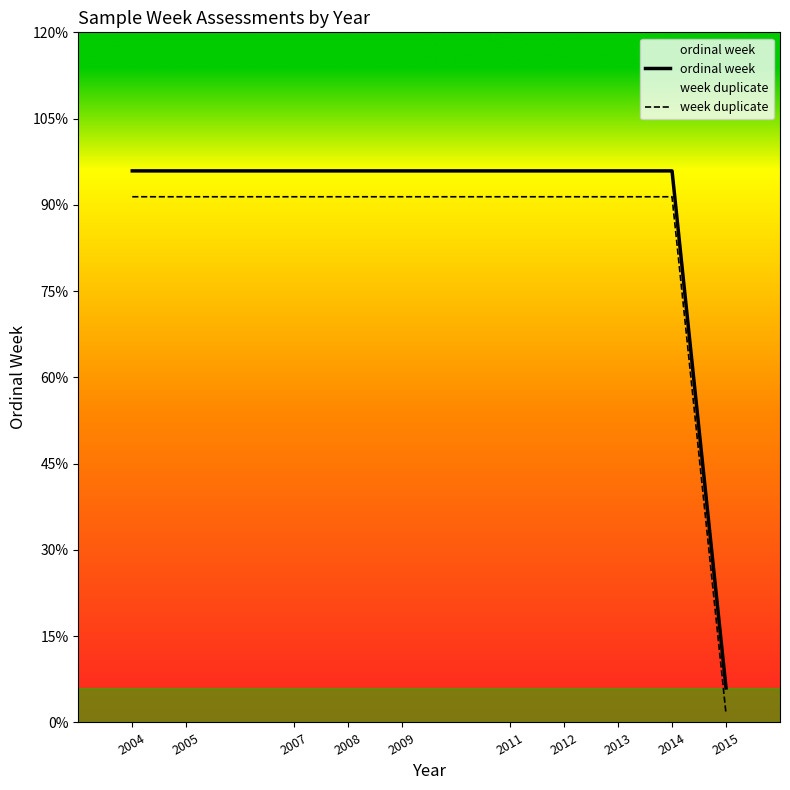

Where is week duplicate nearest to the value 15?

2015